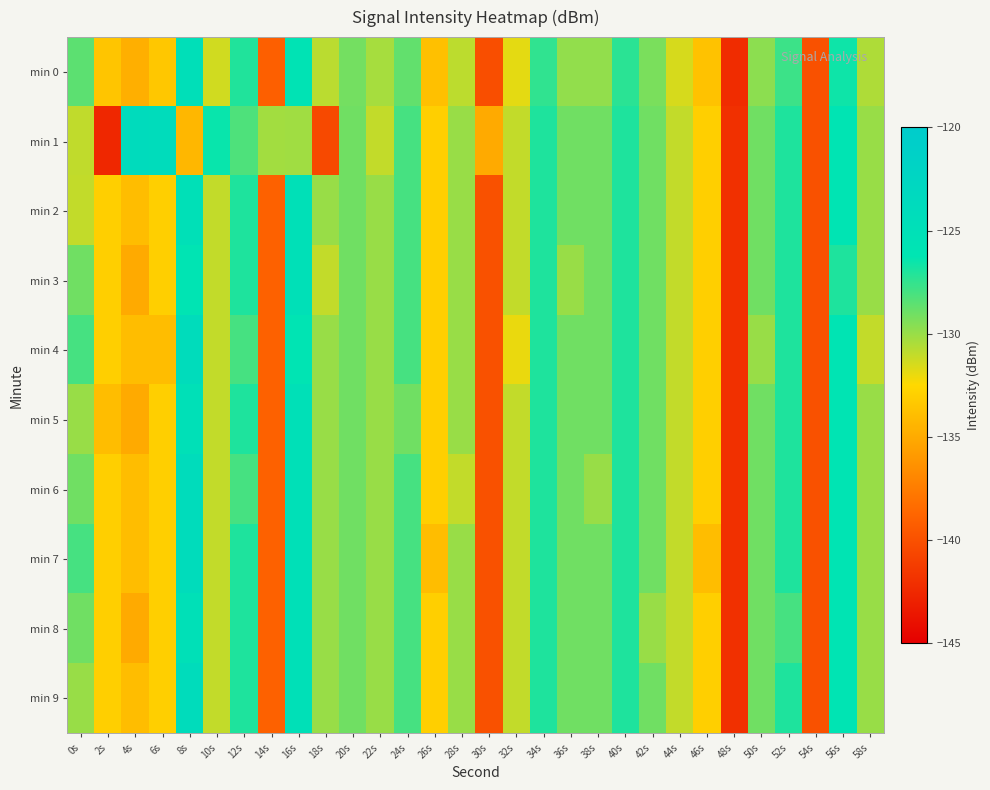

Which label corresponds to the smallest value in the chart?

2s